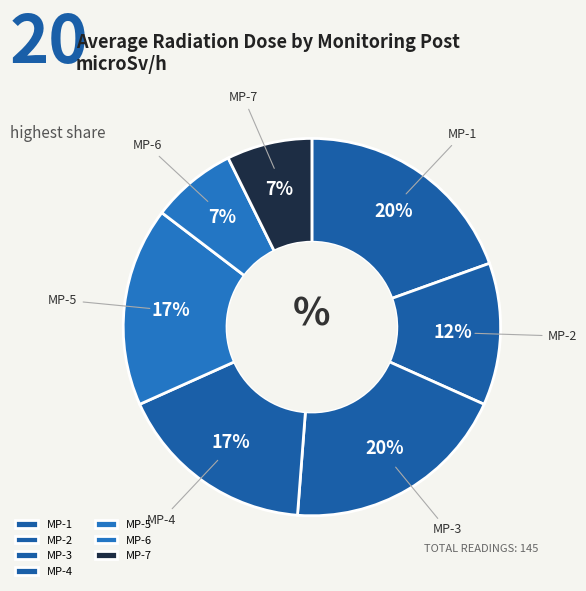

How many slices are in this pie chart?

7